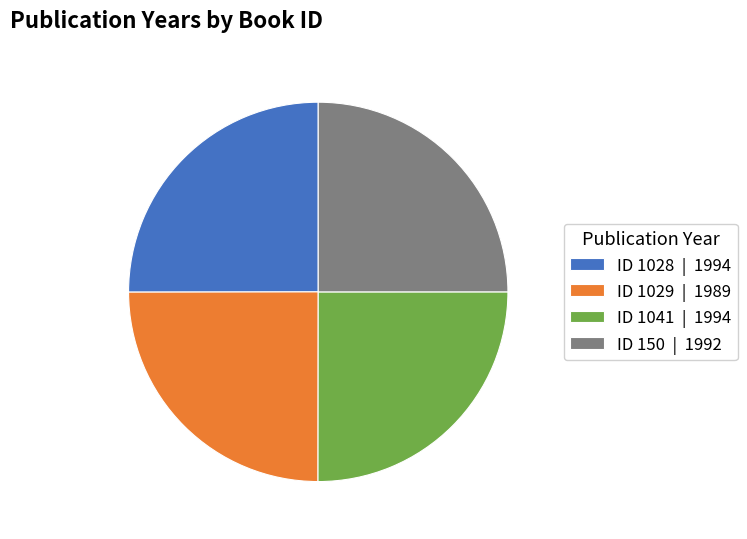

The ID 1041 | 1994 slice represents 20% of the pie. True or false?

False